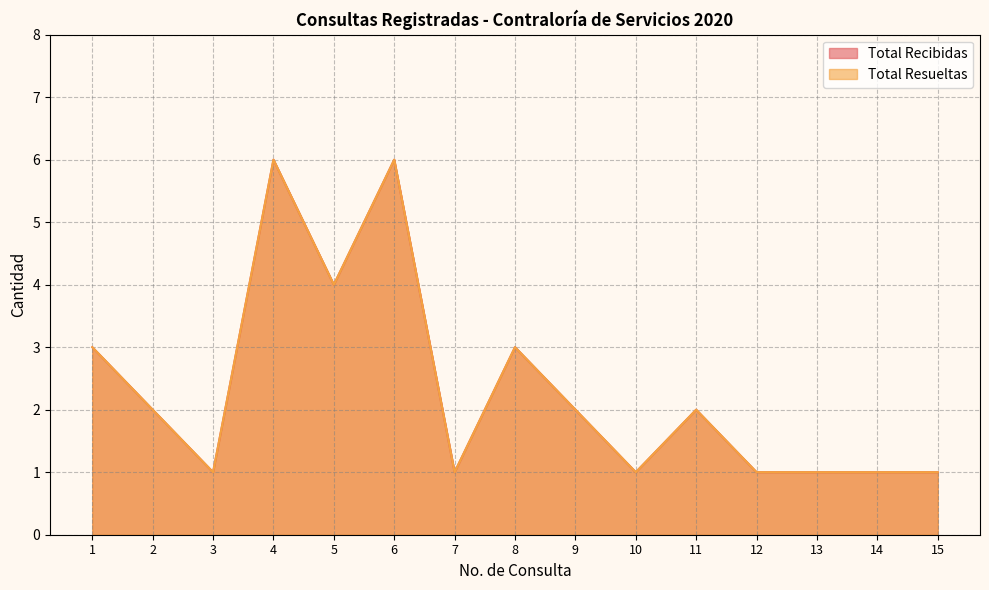

How many Total Recibidas values are between 1 and 3?

12